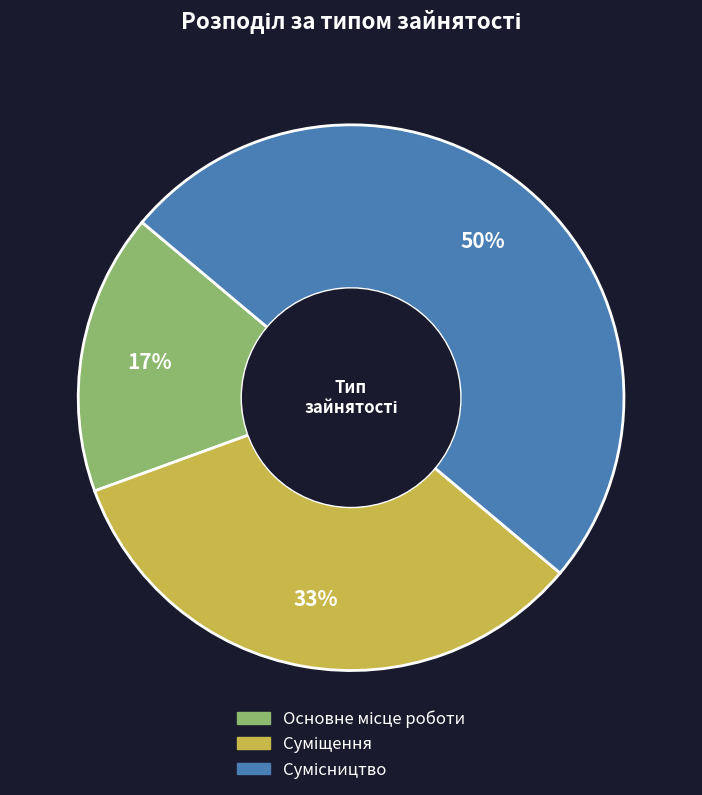

To the nearest percent, what is the average slice percentage?

33%